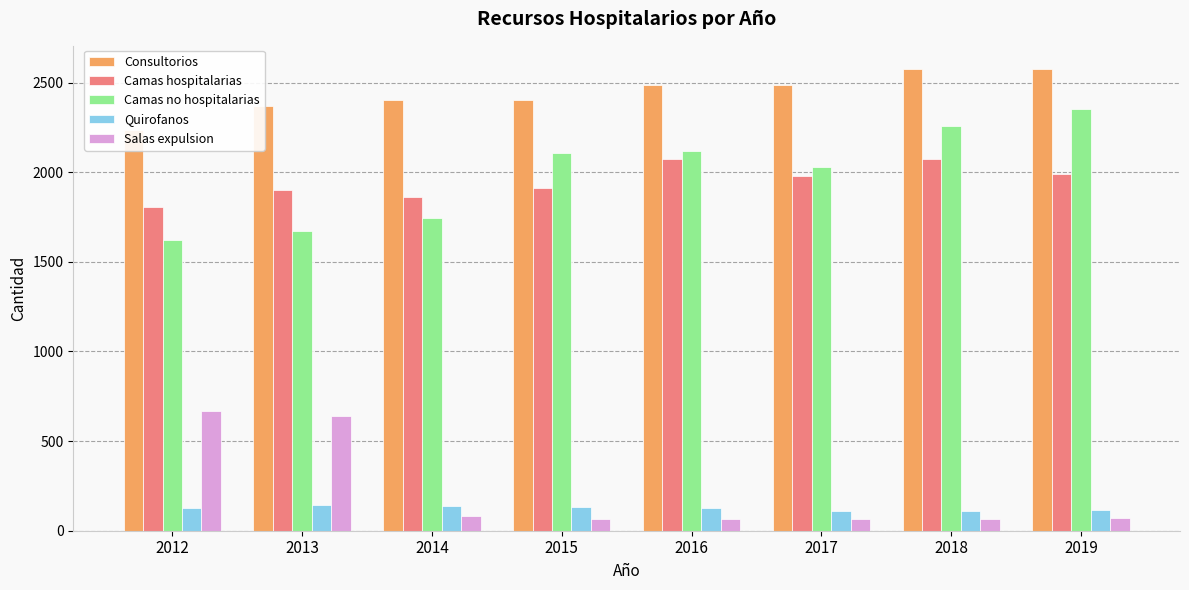

What is the difference between the second highest and second lowest values in the Consultorios series?

204